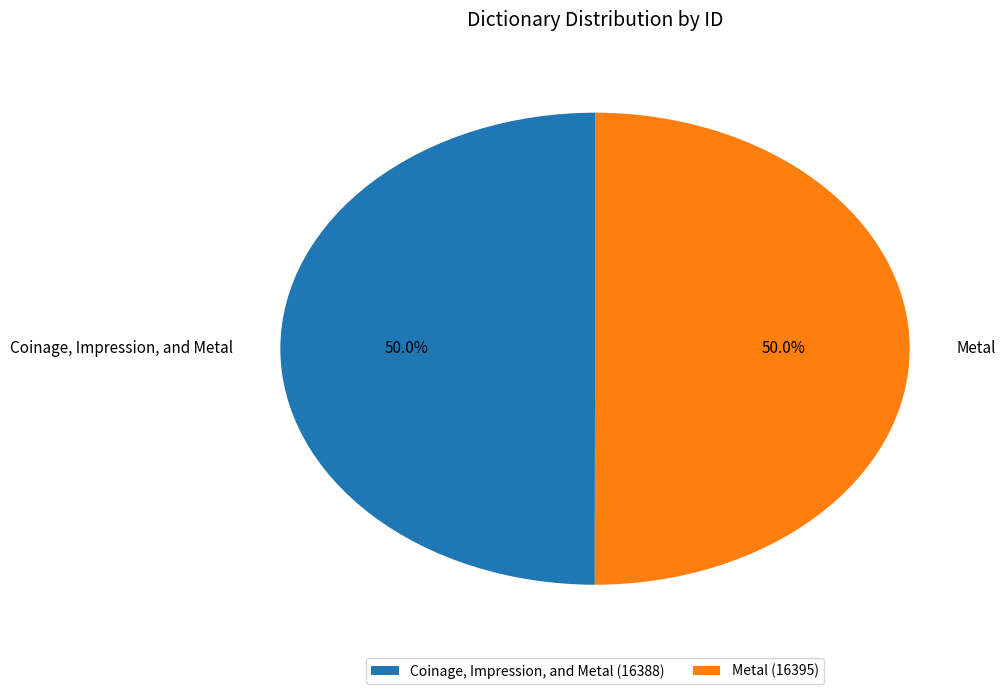

Combined, what portion of the pie is Metal and Coinage, Impression, and Metal?

100.0%